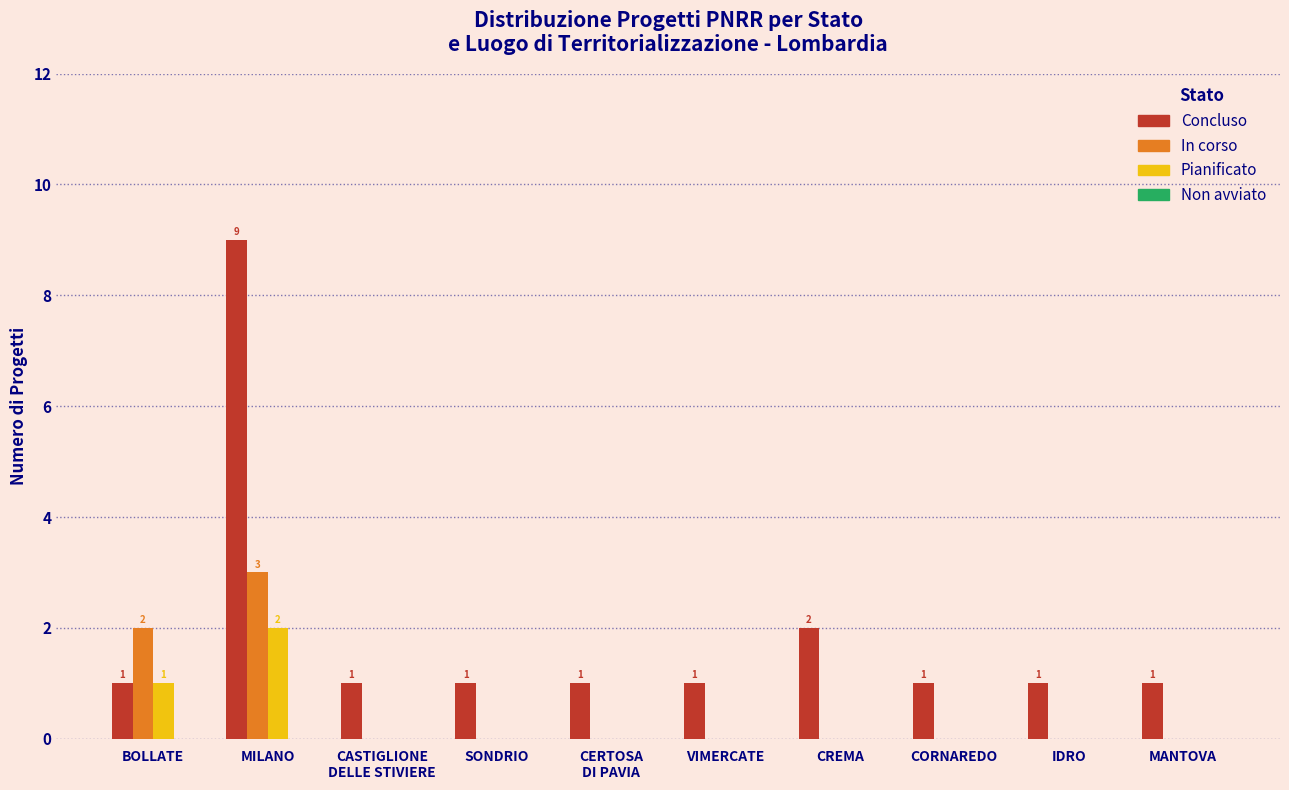

What is the spread (max minus min) of values at CREMA?

2